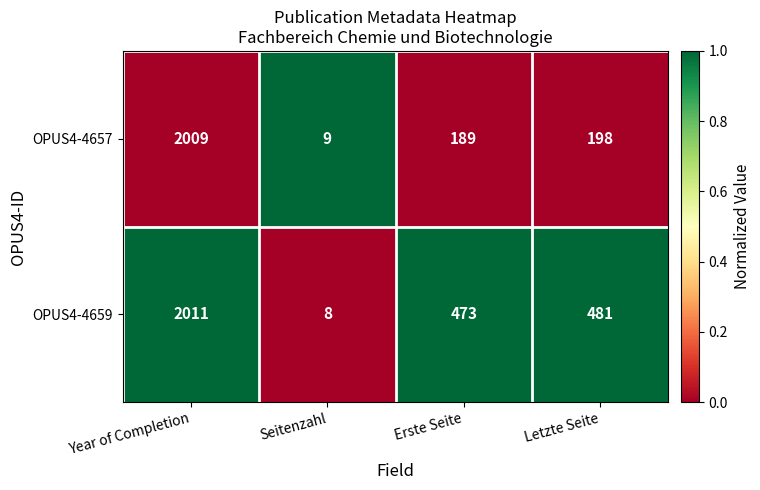

The OPUS4-4659 series shows 481 at Letzte Seite. True or false?

True